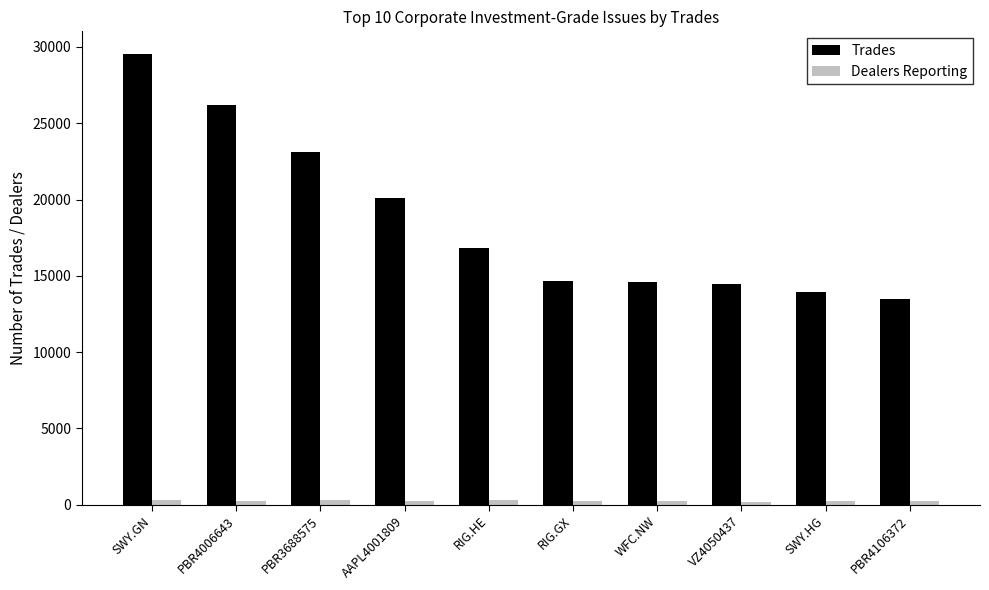

How many distinct data groups are displayed?

2